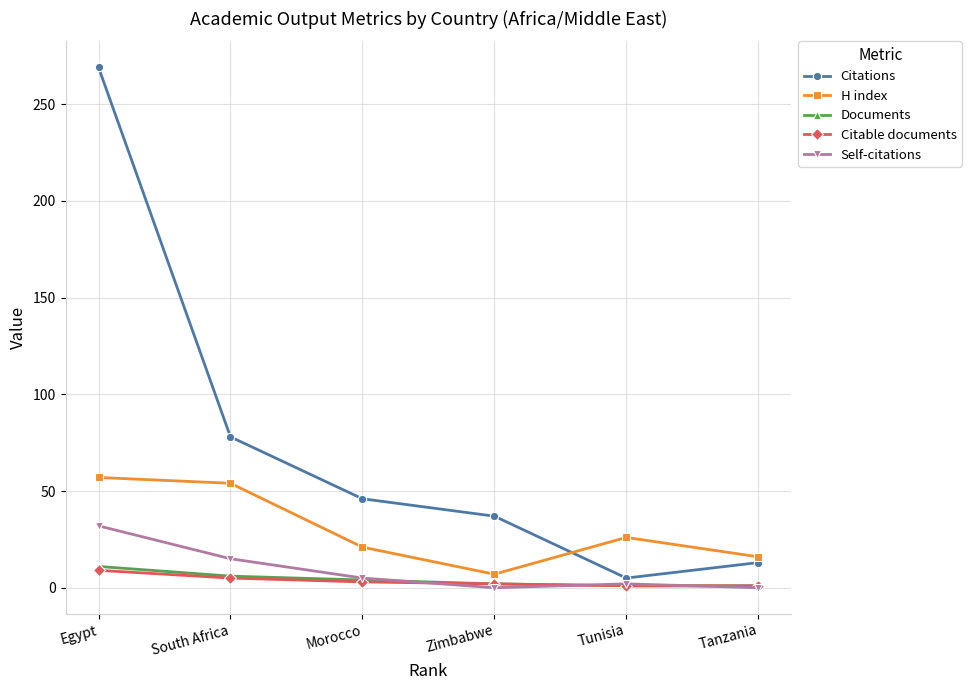

What are all the series names shown in the legend?

Citations, H index, Documents, Citable documents, Self-citations